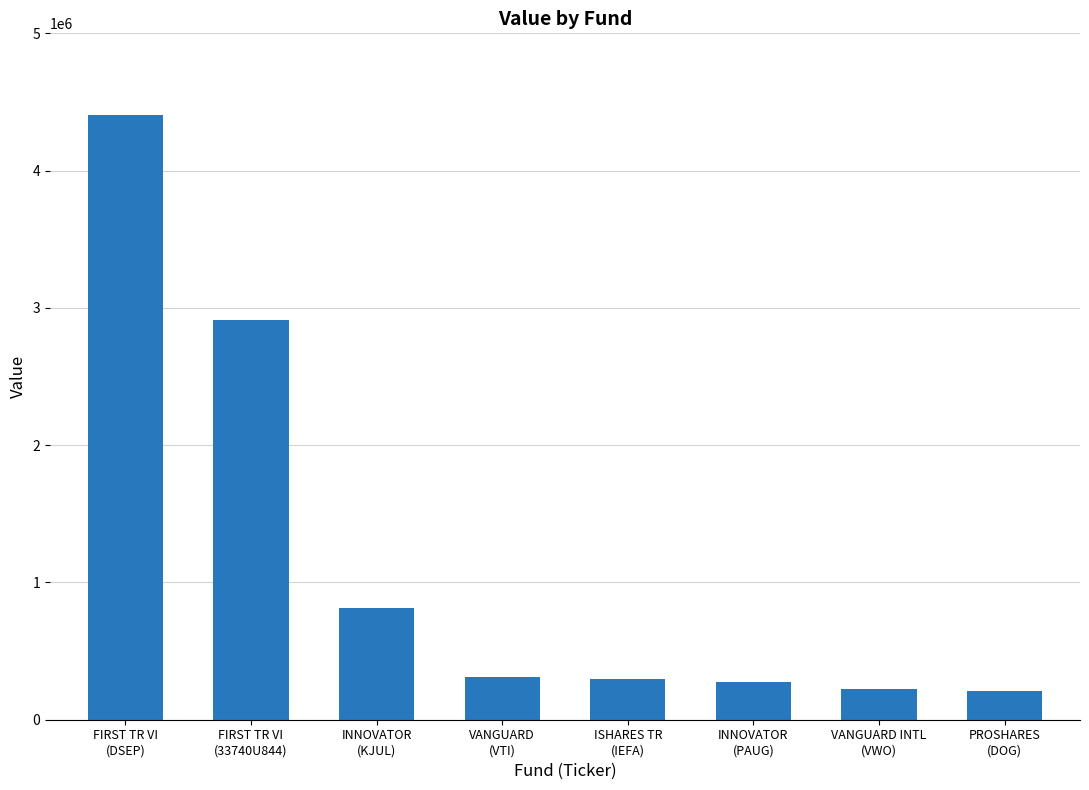

What is the sum of all values?

9448000